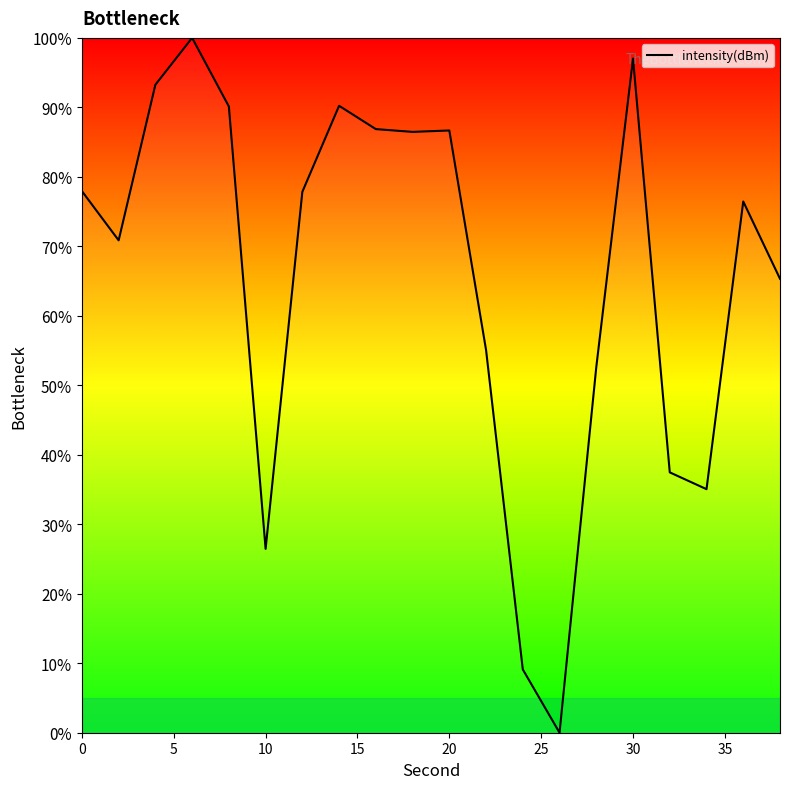

What is the greatest value displayed?

100.0